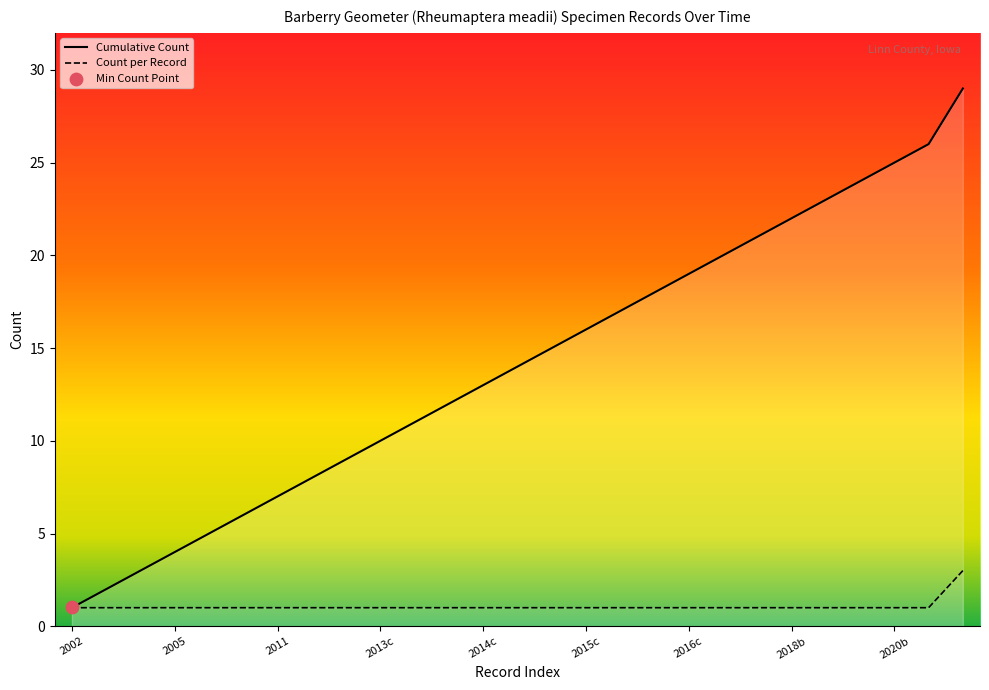

Which series has the largest Y range (max minus min)?

Cumulative Count